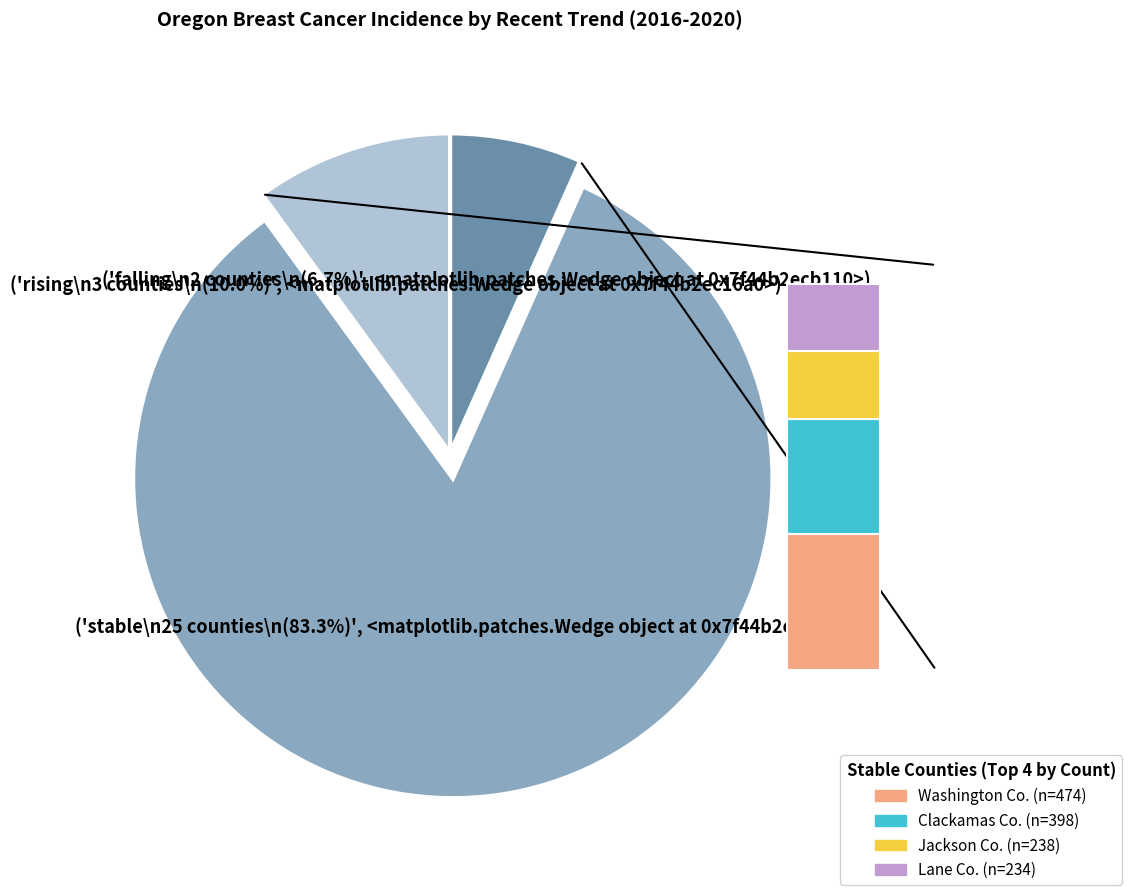

Which has a higher value, stable or rising?

stable